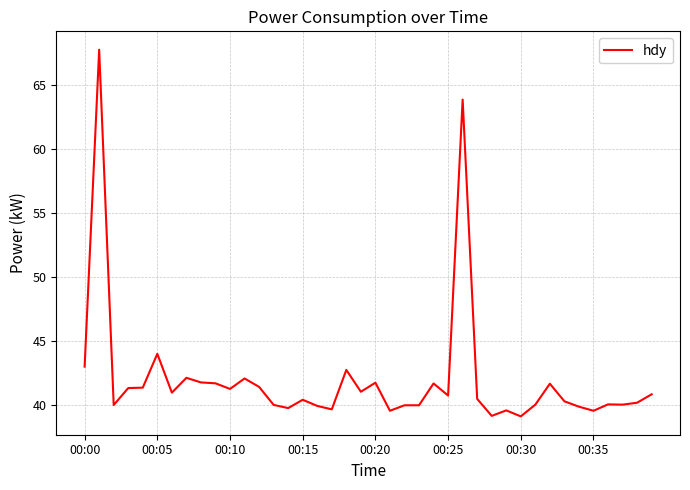

What is the difference between the second highest and second lowest values?

24.8